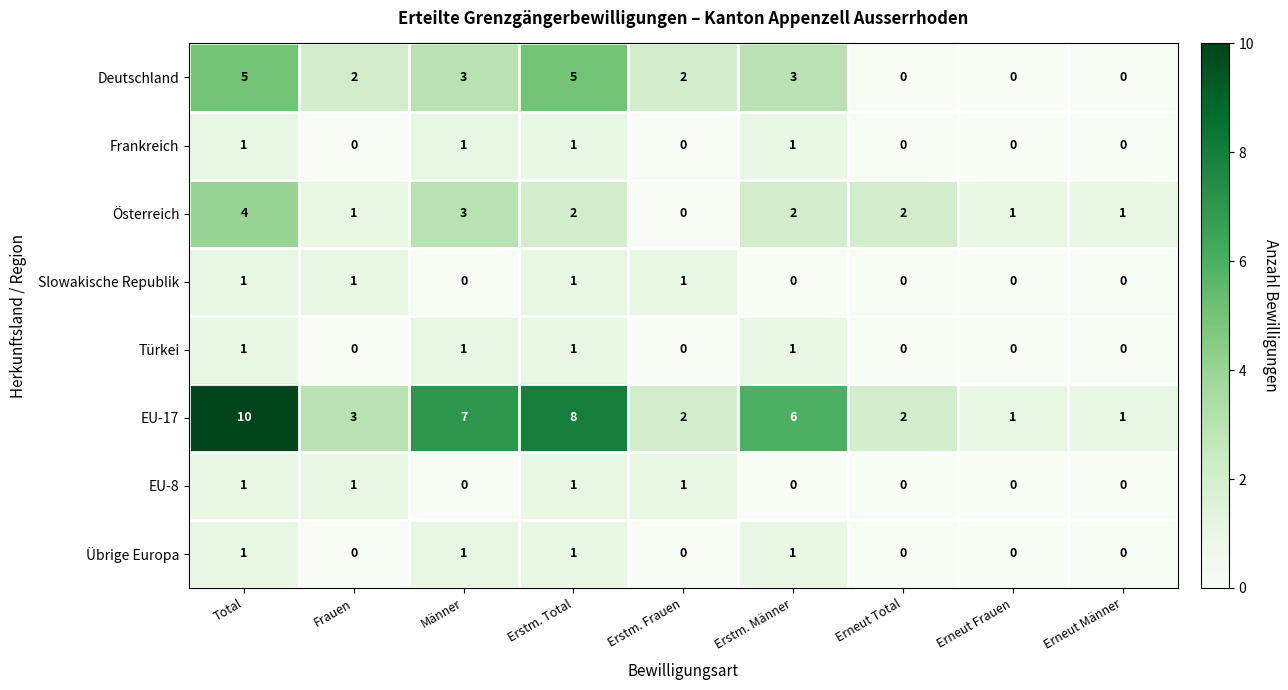

What is the maximum value shown in the chart?

10